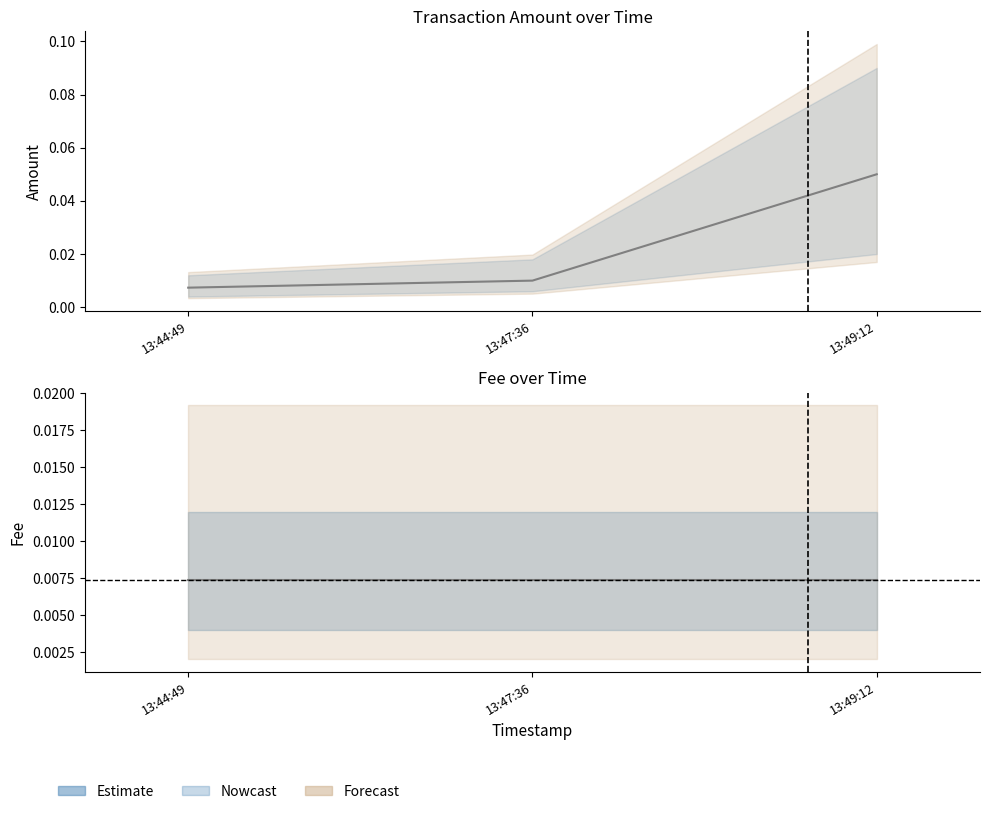

What is the label of the 3rd point from the left?

13:49:12